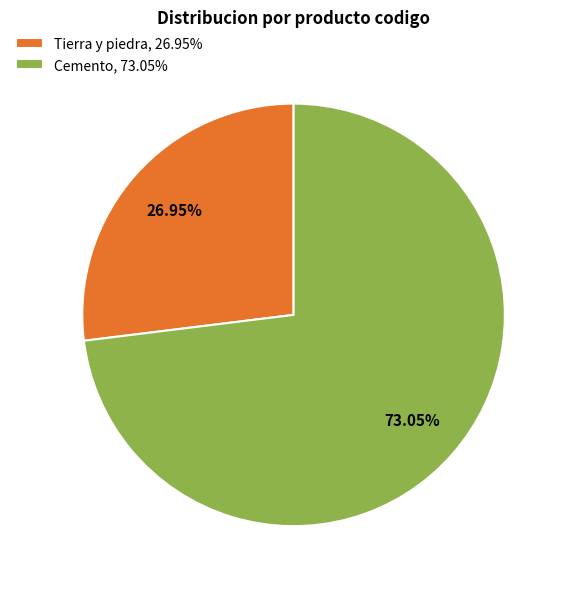

Is the sum of Tierra y piedra and Cemento greater than half?

Yes